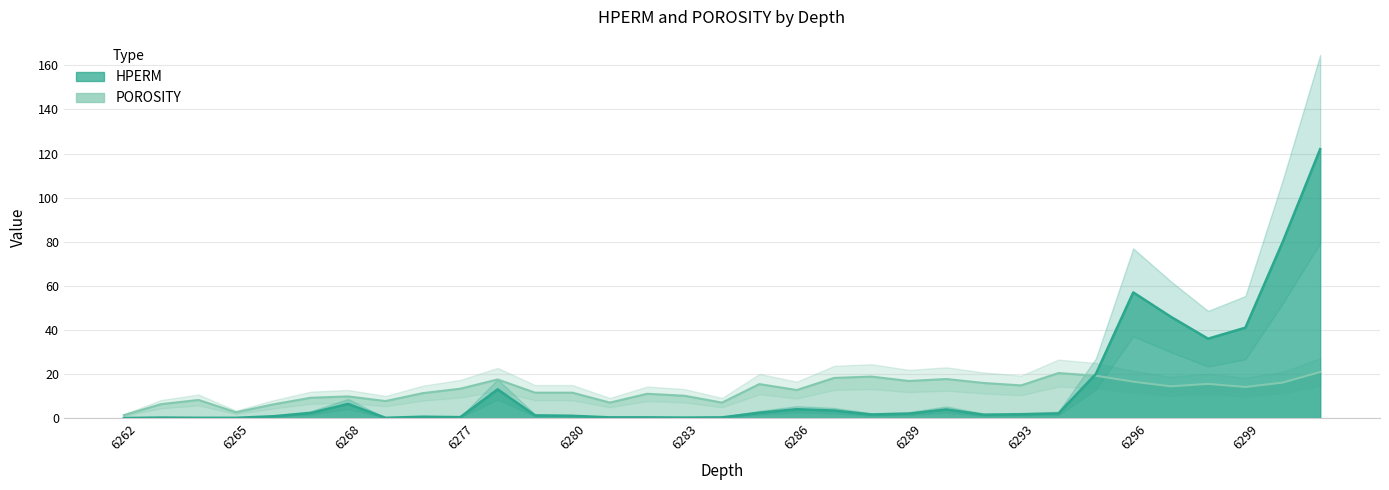

Rank the categories by HPERM value from lowest to highest.

6262, 6264, 6265, 6275, 6263, 6283, 6281, 6282, 6284, 6277, 6276, 6266, 6280, 6279, 6292, 6288, 6293, 6289, 6294, 6267, 6285, 6287, 6290, 6286, 6268, 6278, 6295, 6298, 6299, 6297, 6296, 6300, 6301